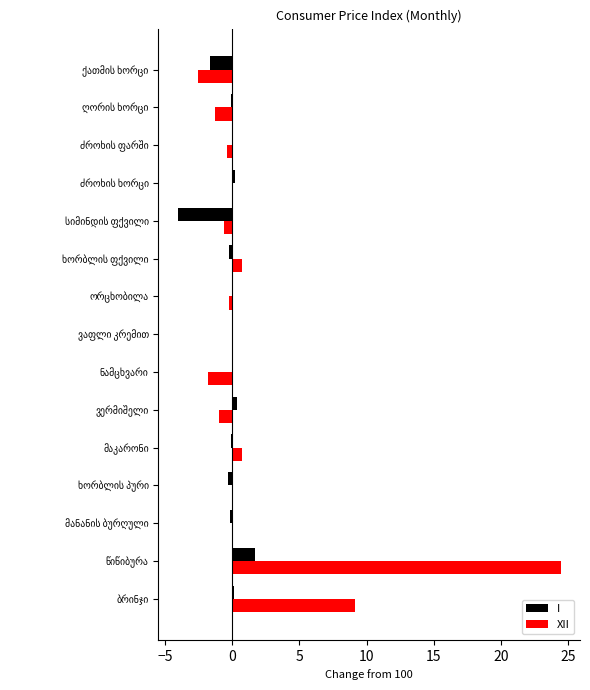

What is the sum of all I values?

-4.3